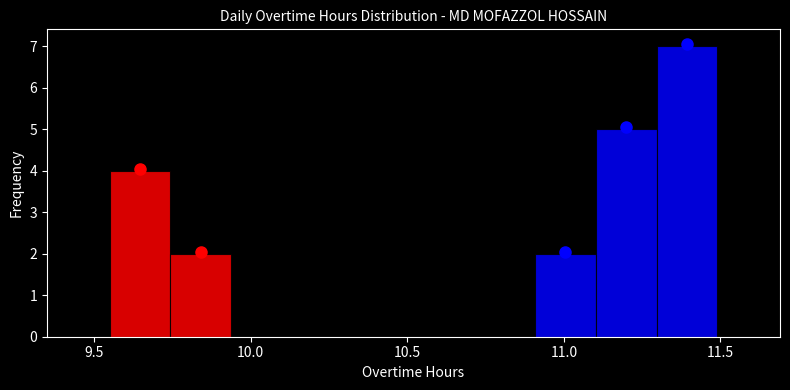

Read against the x-axis, roughly where is the centre of the tallest bar?

11.40